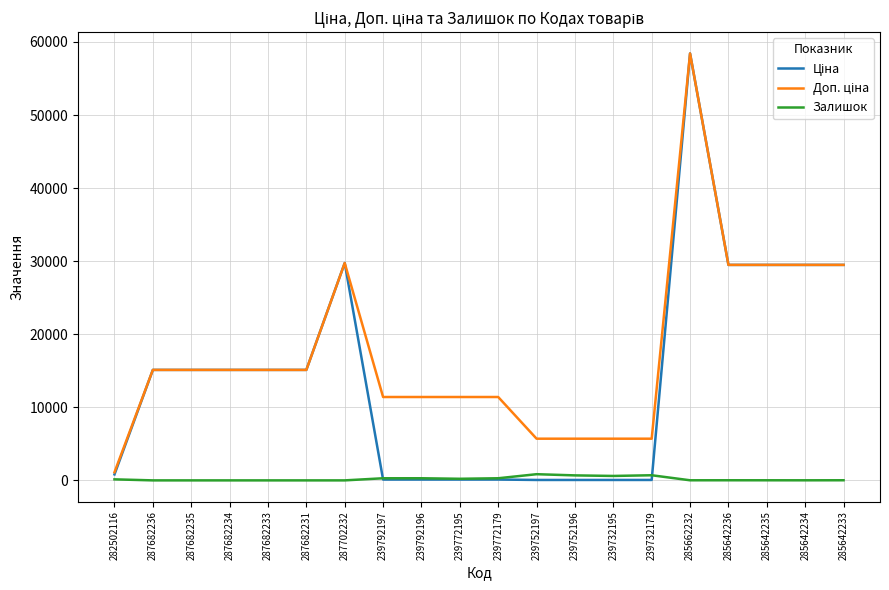

Which label corresponds to the largest value in the chart?

285662232